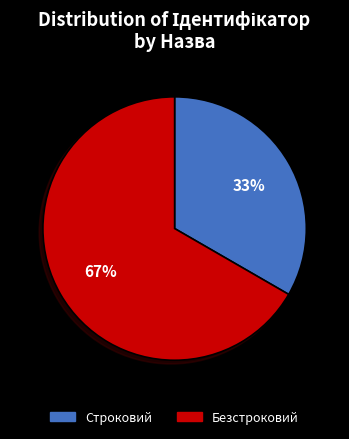

True or false: Безстроковий accounts for 67% of the total.

True